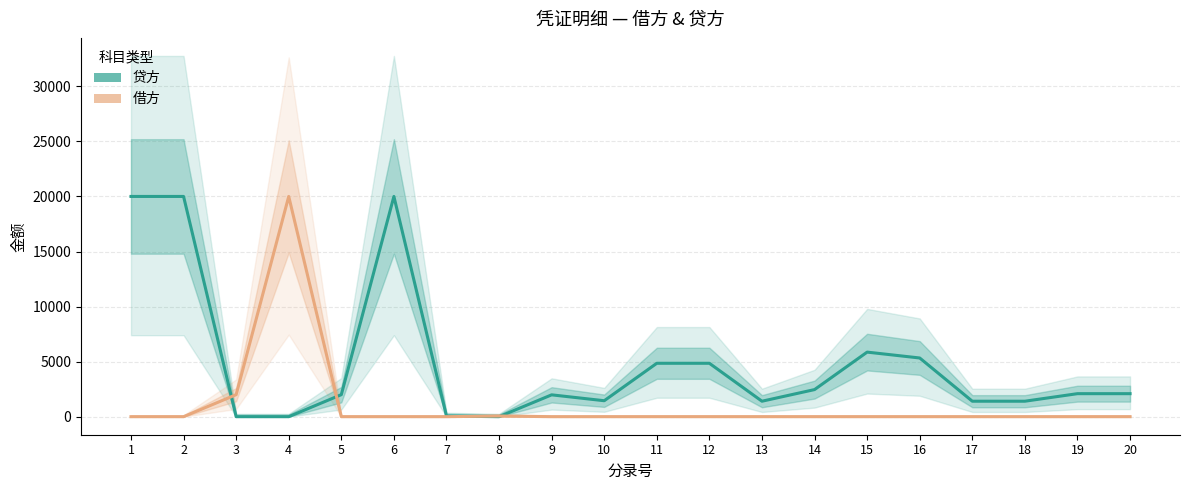

Where do 贷方 and 借方 first cross each other?

2 and 3